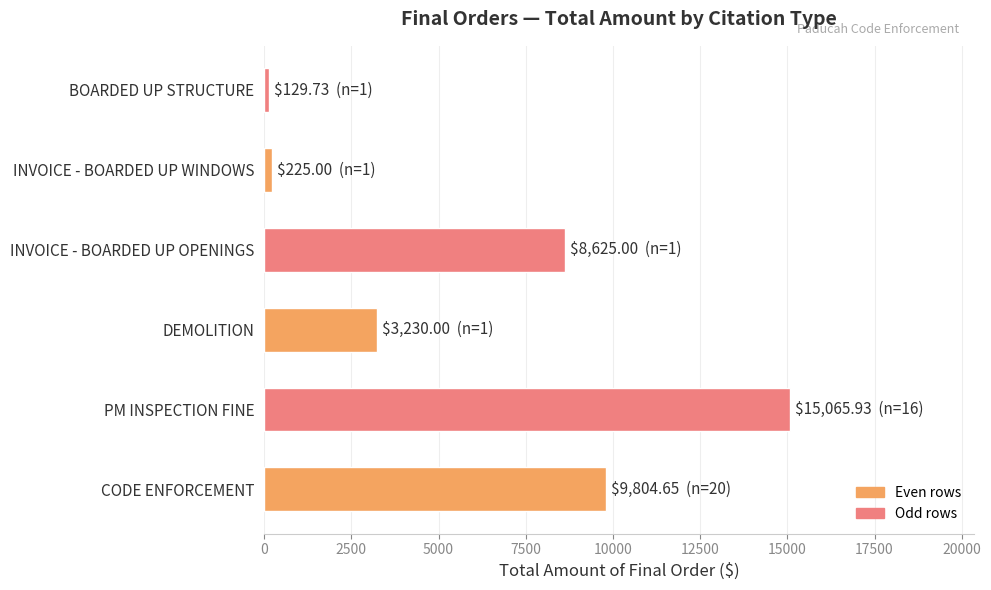

What is the maximum value shown in the chart?

15065.9